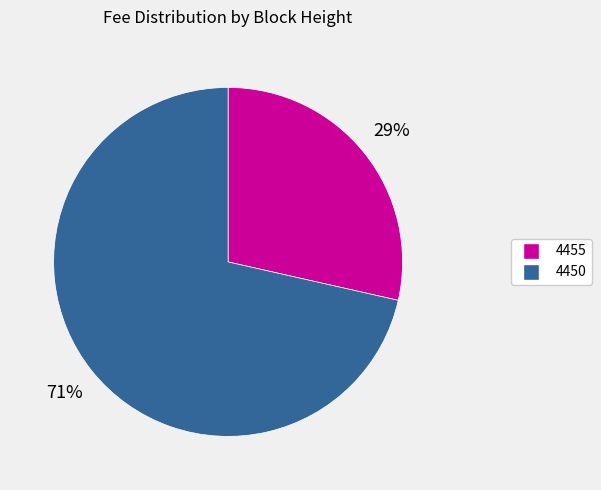

Does any single category account for the majority?

Yes